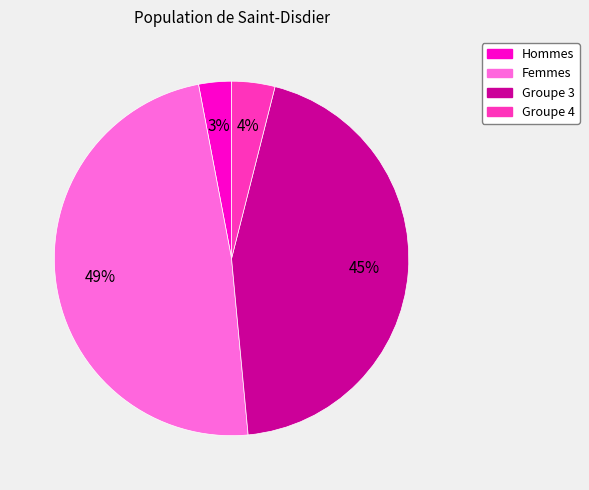

To the nearest percent, what is the difference between the largest and smallest slice percentages?

46%